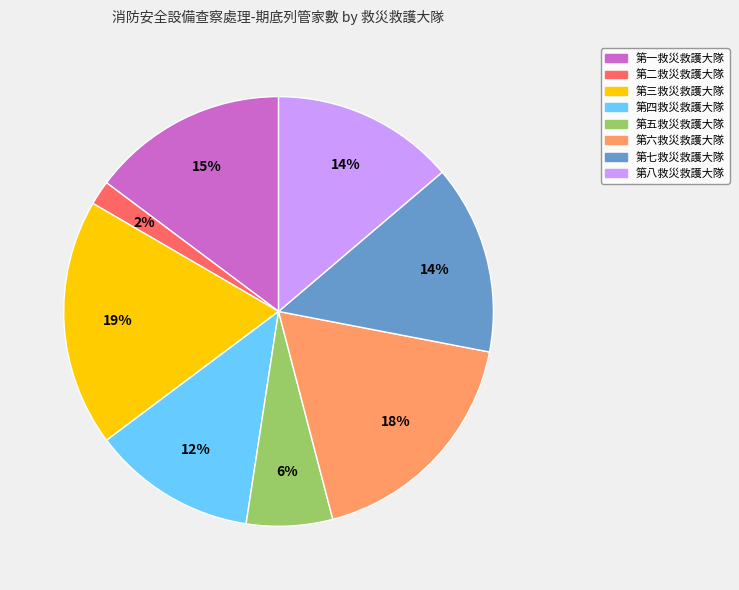

Which category has the smallest portion of the pie?

第二救災救護大隊